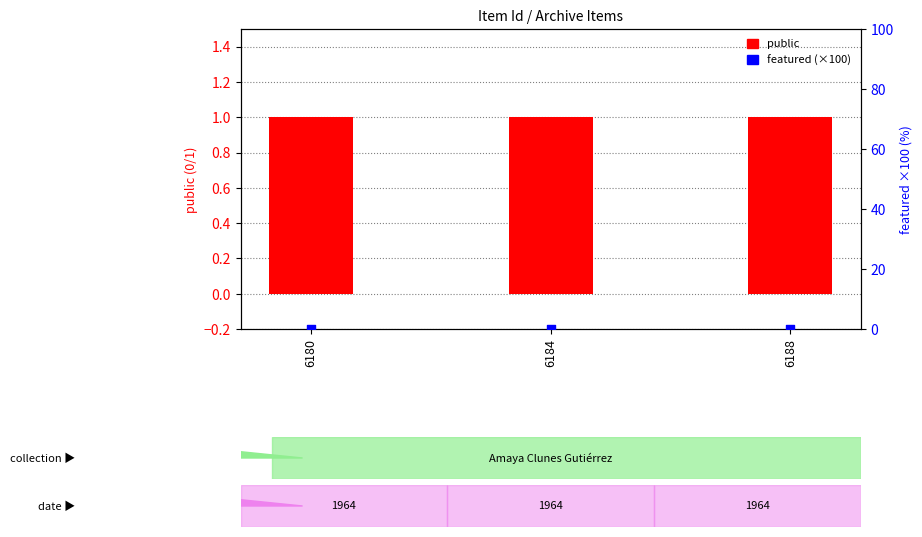

Is the value of public at 6180 greater than the value of featured (×100) at 6180?

Yes